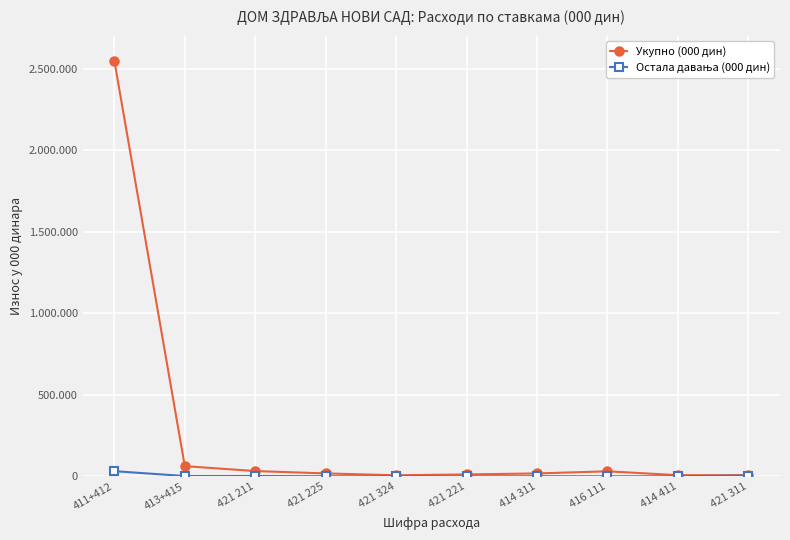

Does the chart have visible grid lines?

Yes